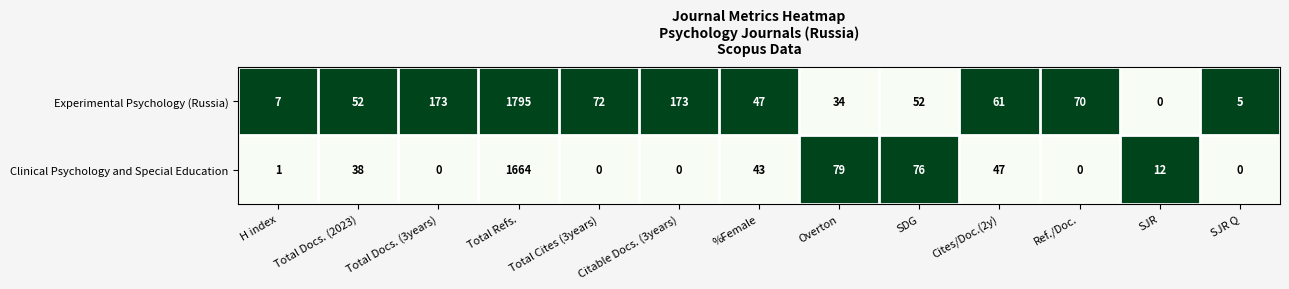

List the series in order of their overall mean, highest first.

Experimental Psychology (Russia), Clinical Psychology and Special Education